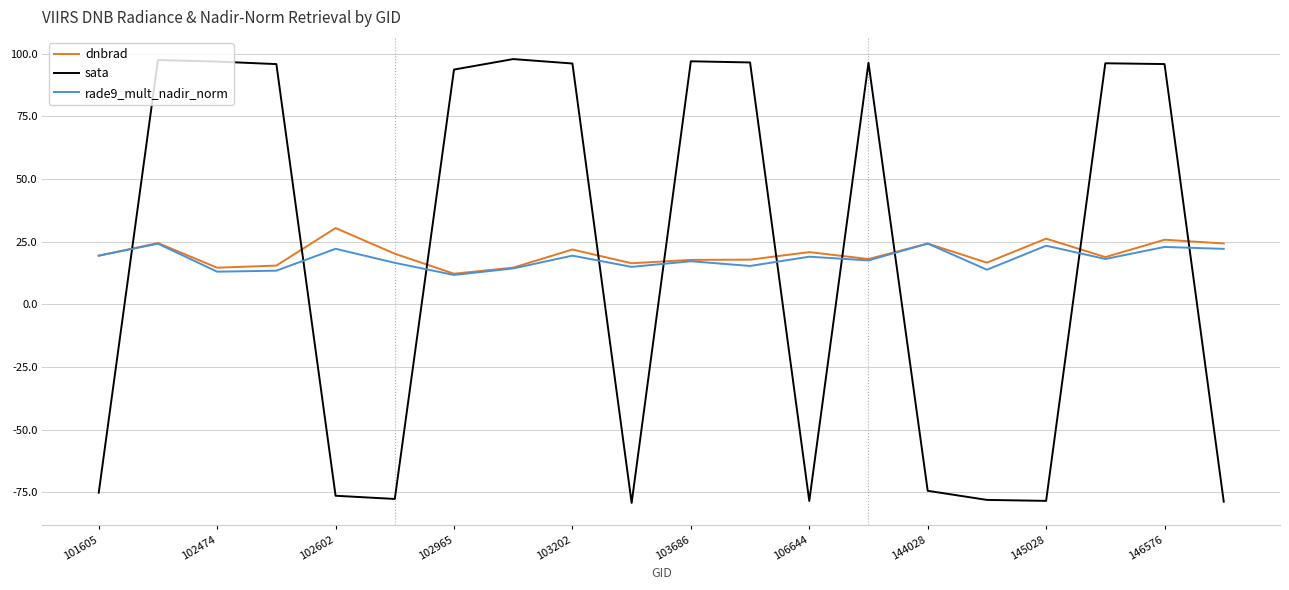

Which series has the widest spread of values?

sata